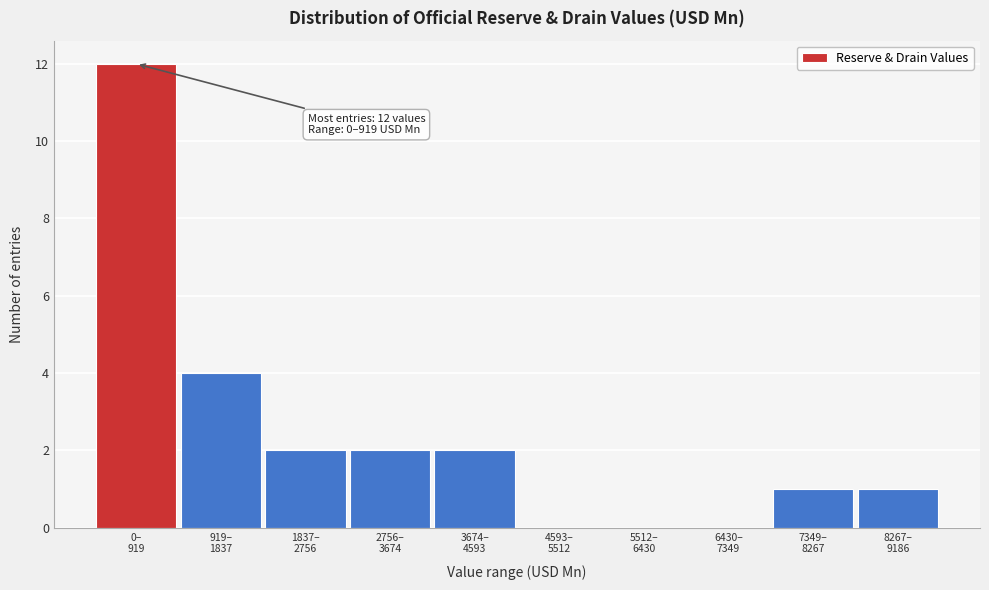

What is the sum of all values?

24